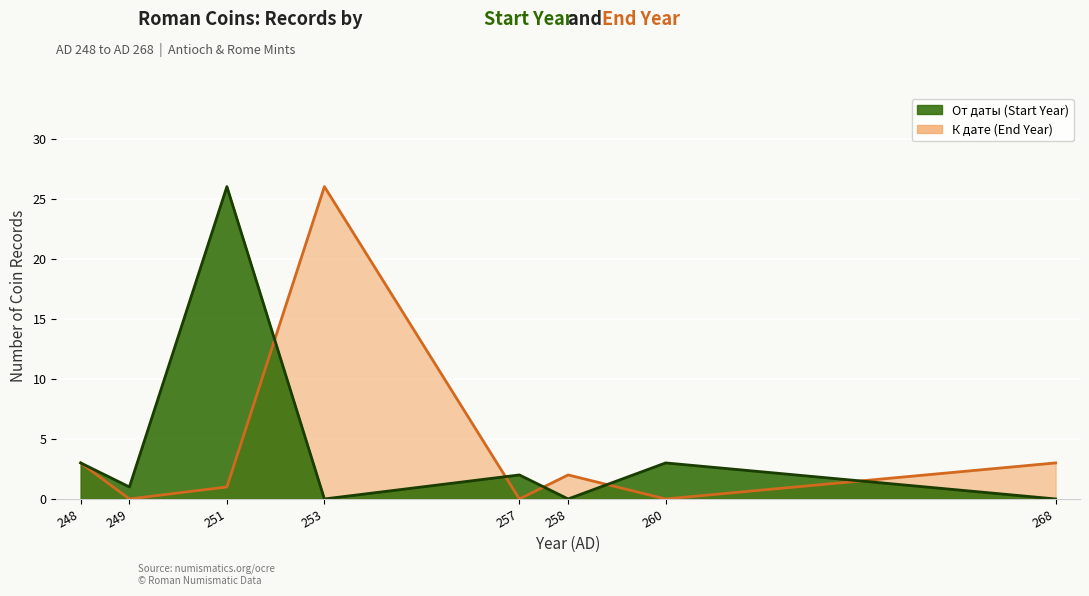

Which series has the largest range (max minus min)?

К дате